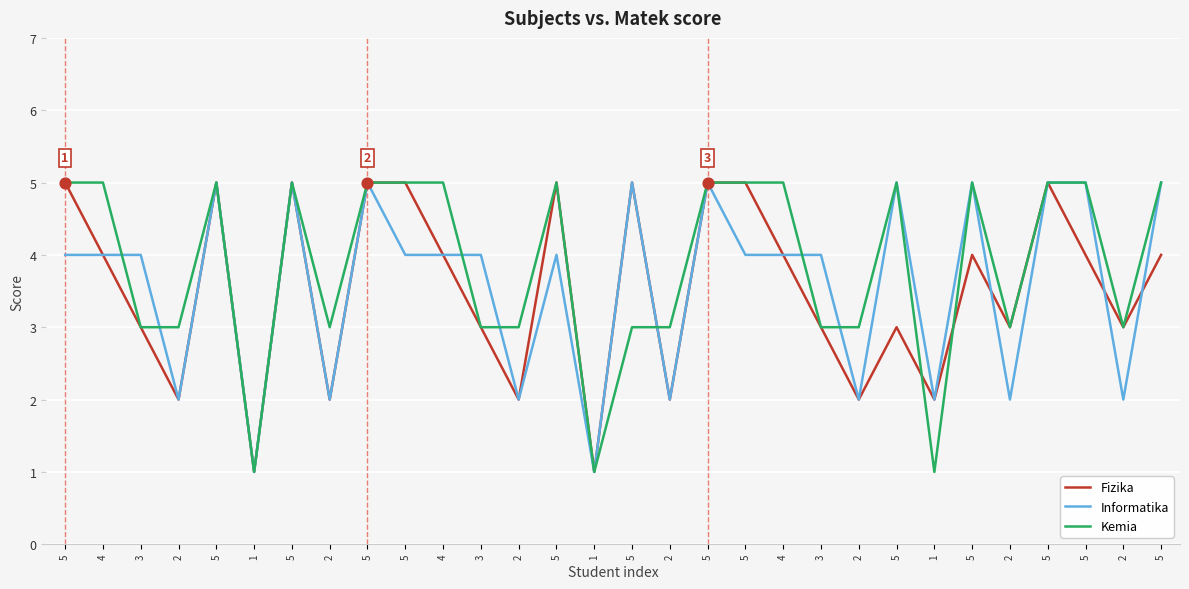

What are all the series names shown in the legend?

Fizika, Informatika, Kemia